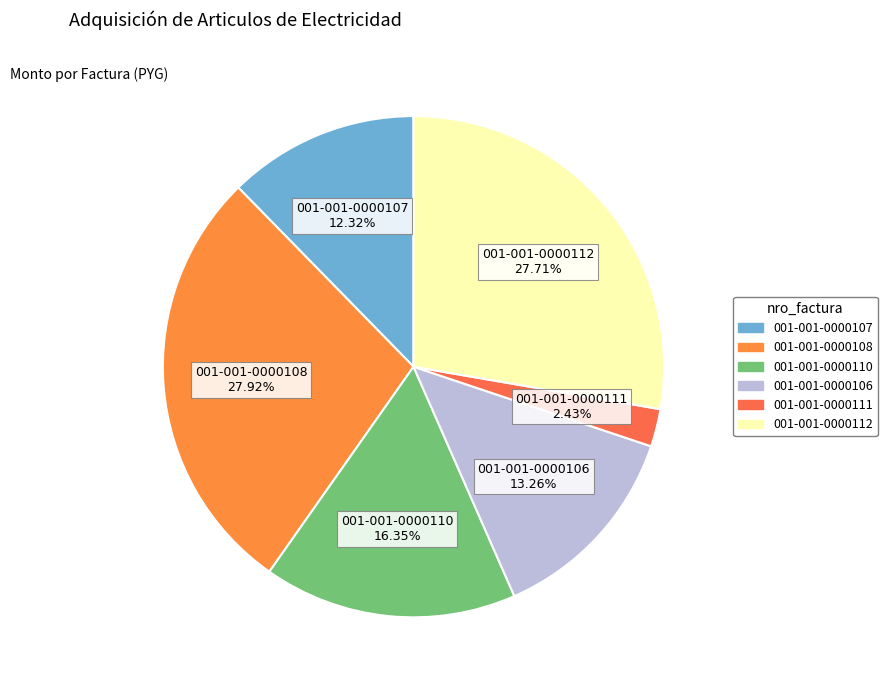

The 001-001-0000111 slice represents 14% of the pie. True or false?

False